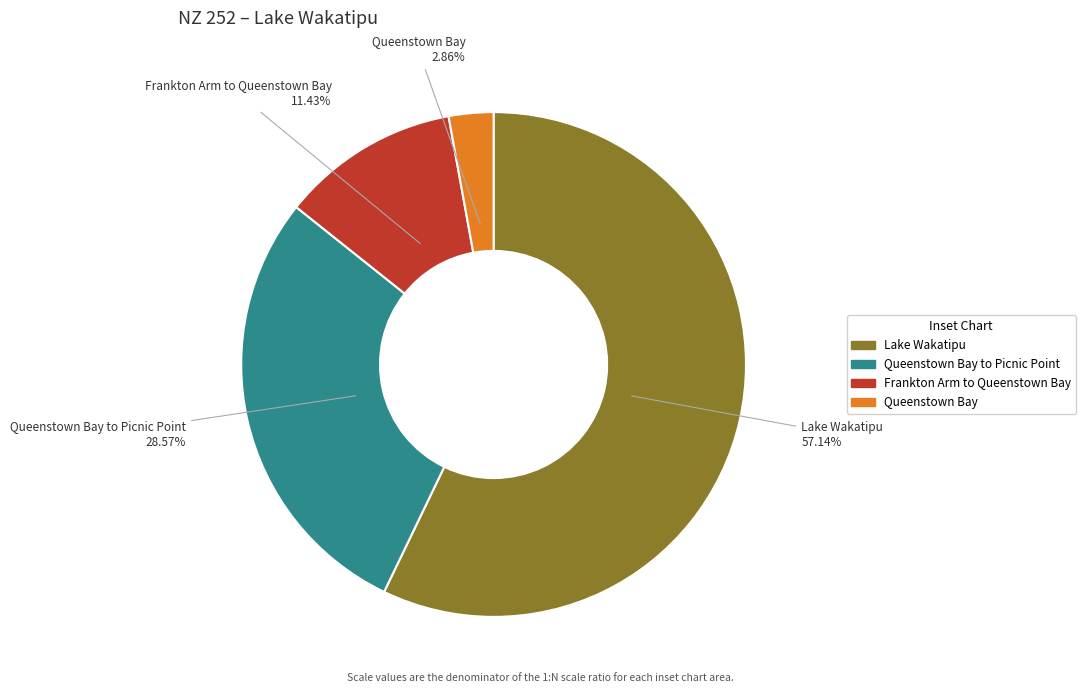

Is there any slice that represents more than half of the pie?

Yes